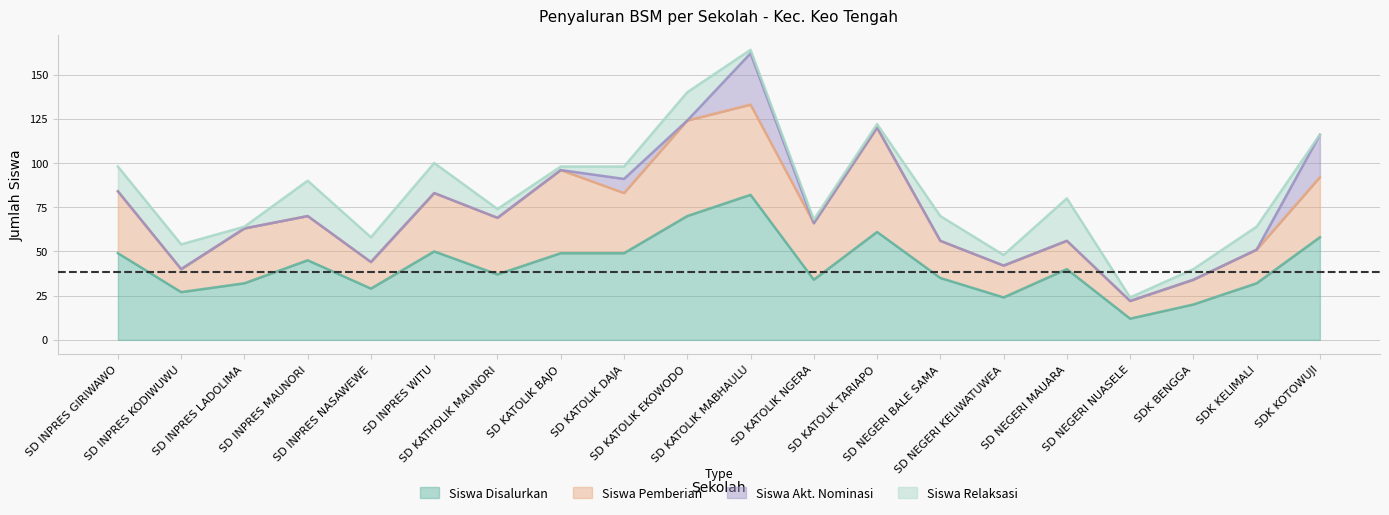

How many values in the Siswa Akt. Nominasi series exceed 0?

3